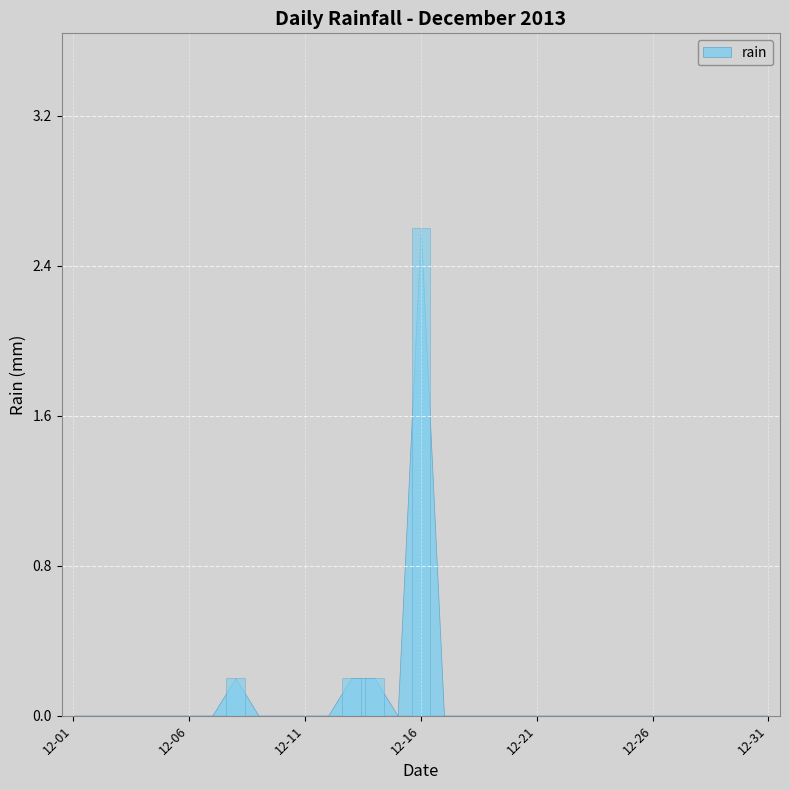

What is the greatest value displayed?

2.6